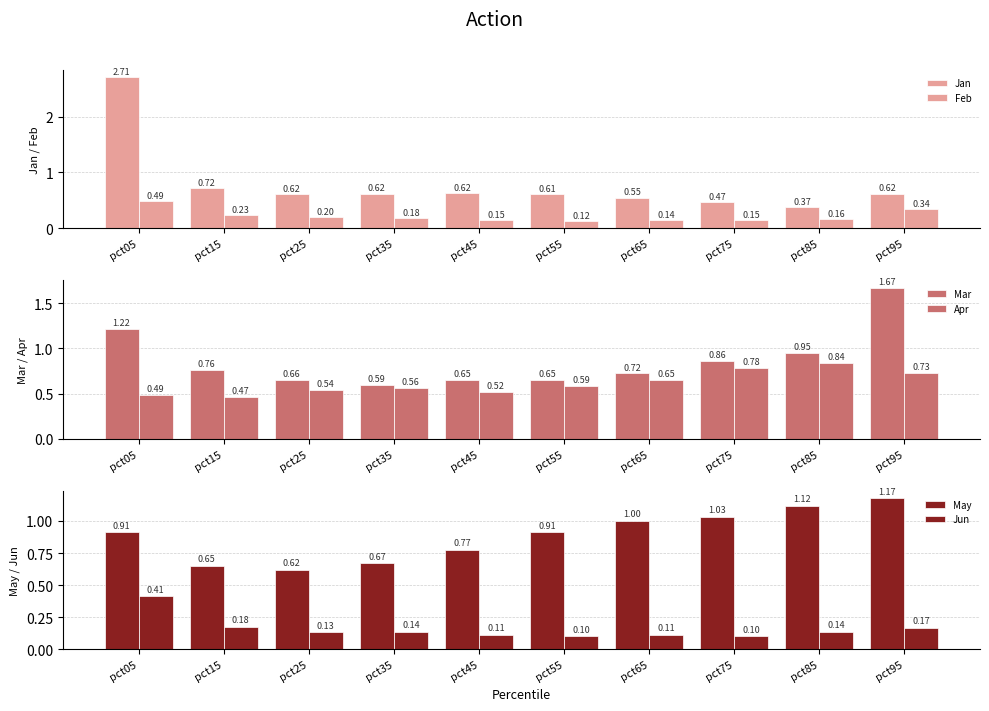

Which series has the widest spread of values?

Jan